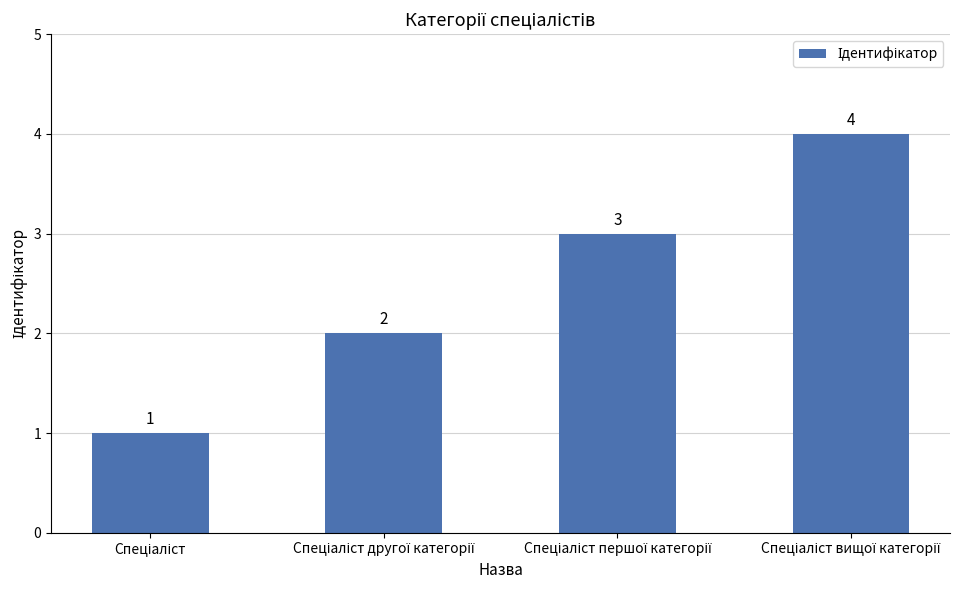

Count the number of data series in this chart.

1